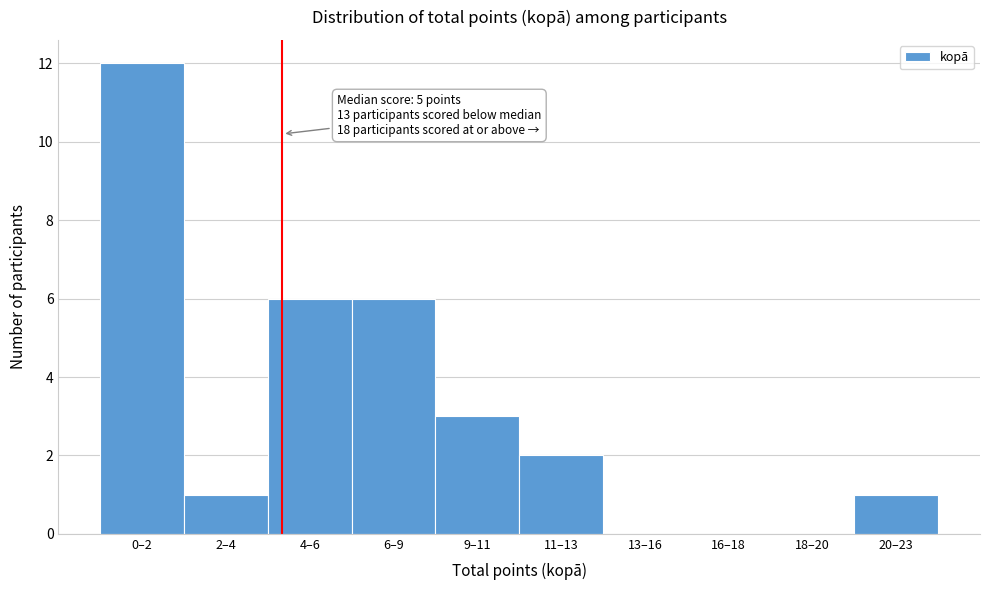

Reading right to left, what are all the values shown in this chart?

20–23=1	18–20=0	16–18=0	13–16=0	11–13=2	9–11=3	6–9=6	4–6=6	2–4=1	0–2=12